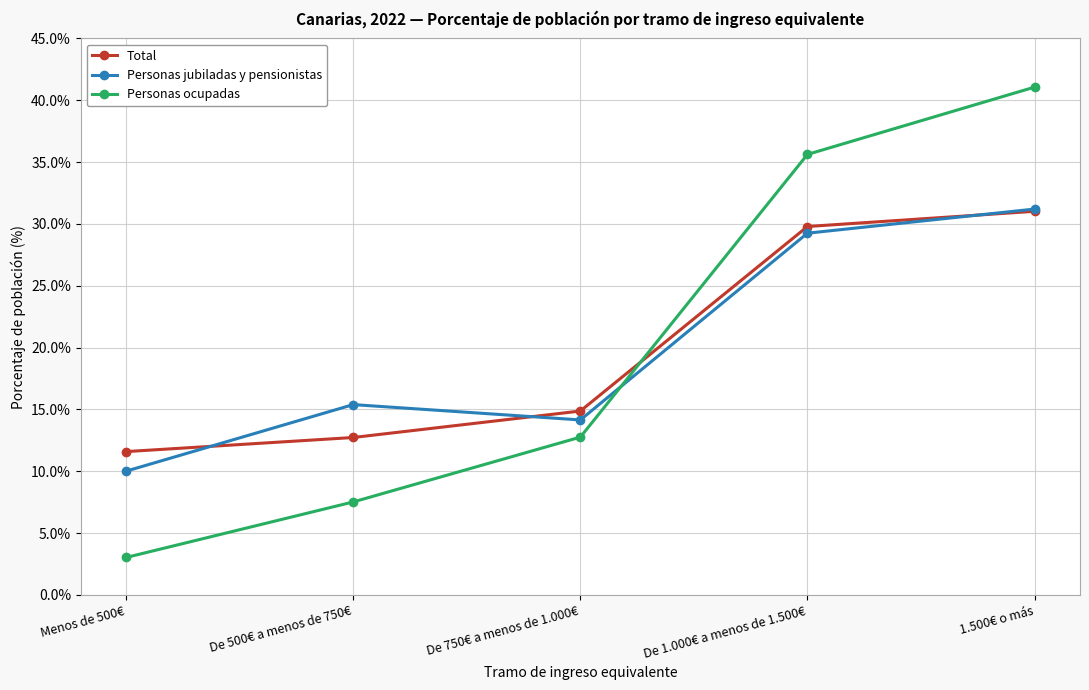

What is the total value across all series at 1.500€ o más?

103.3